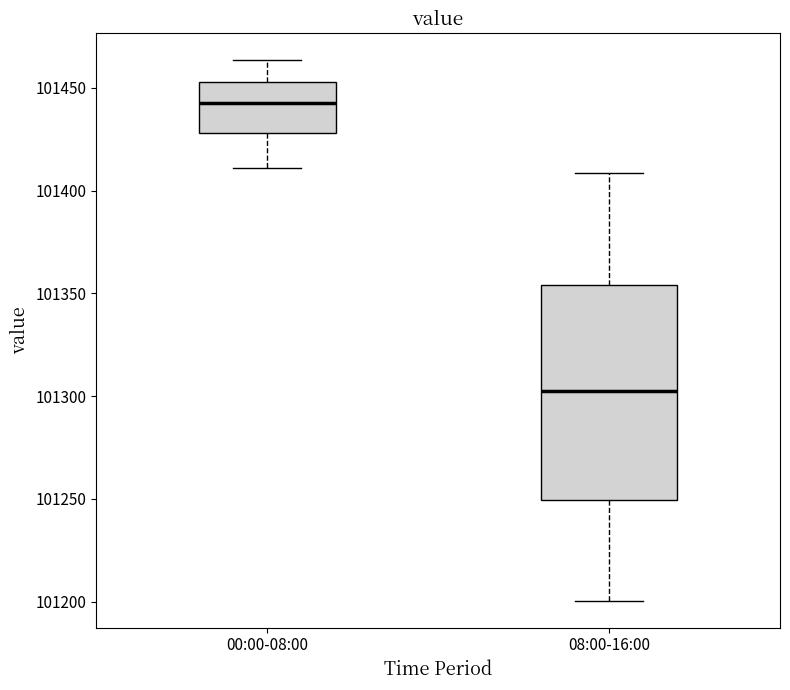

Which box is the tallest, from its lower edge to its upper edge?

08:00-16:00